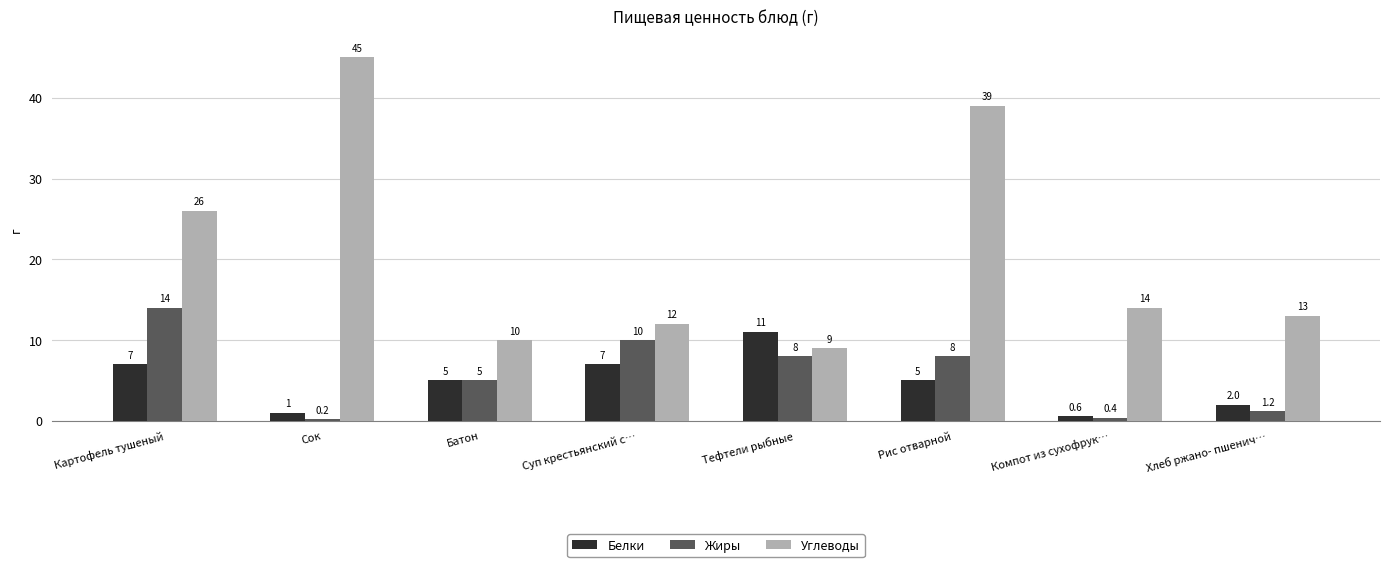

How many data points does each series have?

8